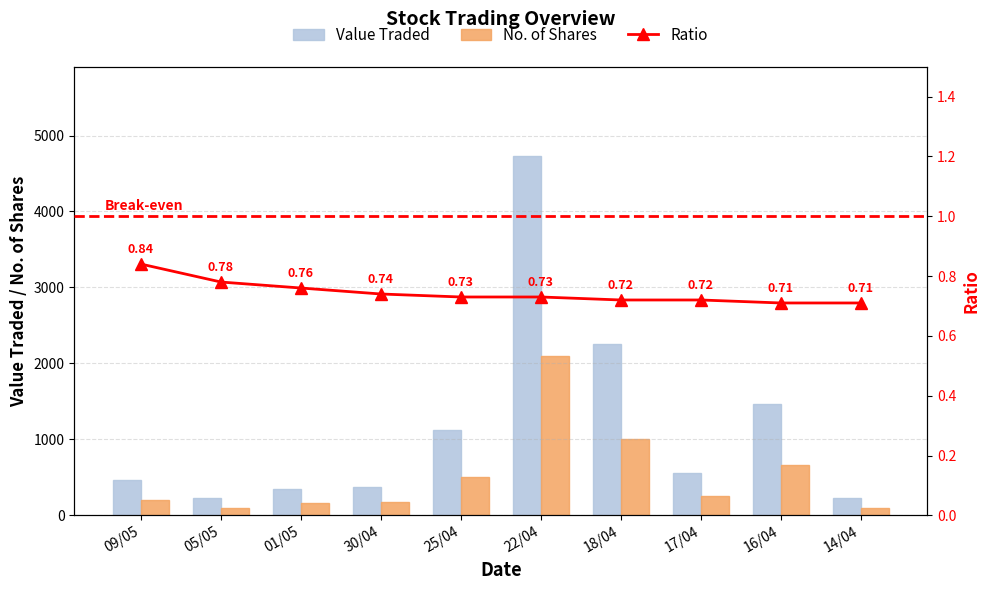

What is the lowest value of the Value Traded series?

224